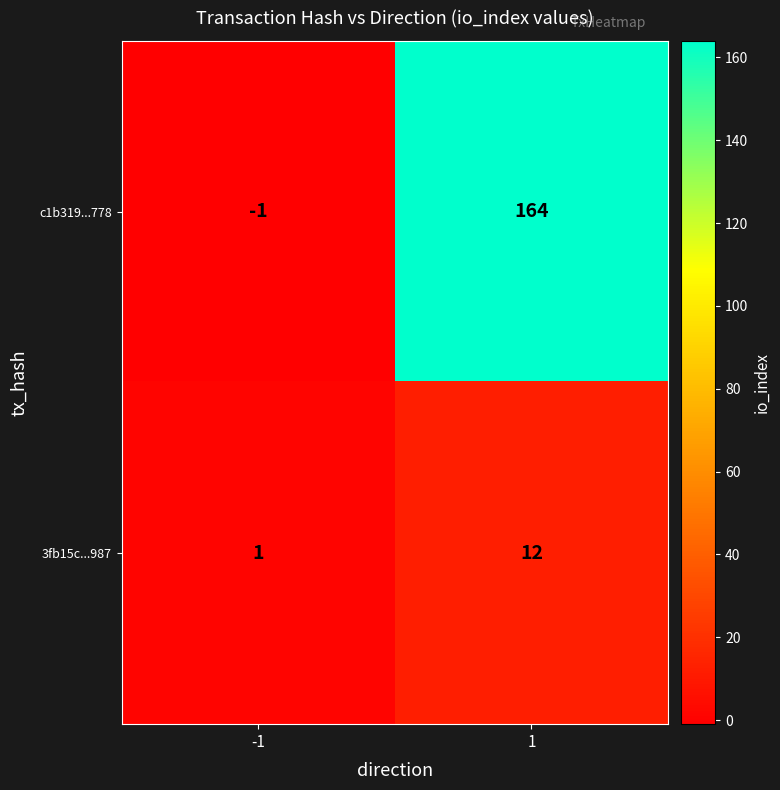

Read the 3fb15c...987 value at 1, to the nearest 10.

10